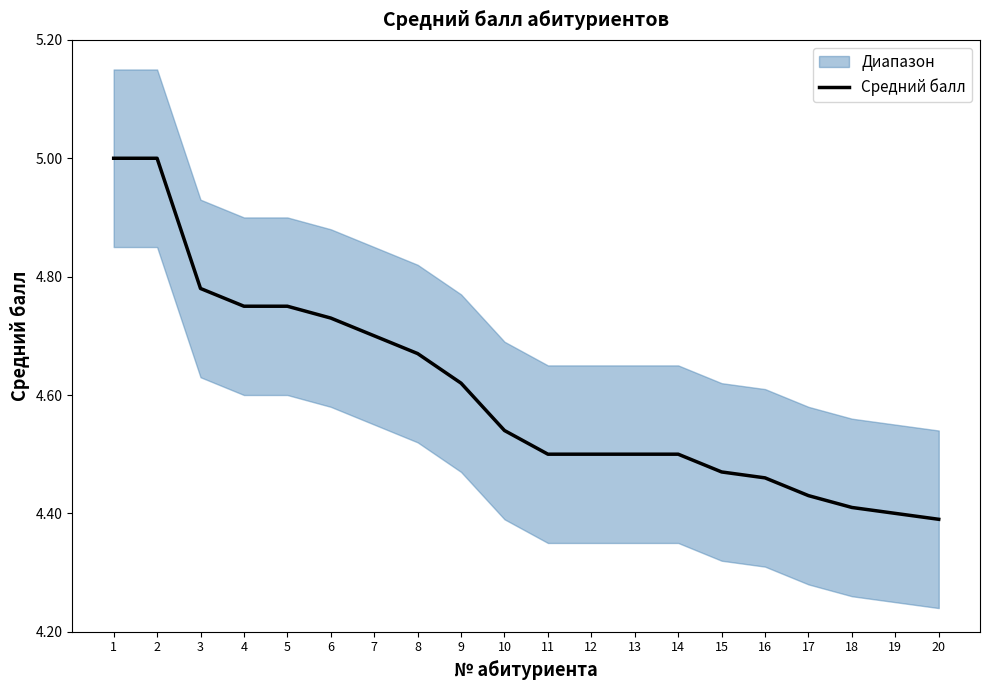

True or false: the data shows 4.7 at 7.

True